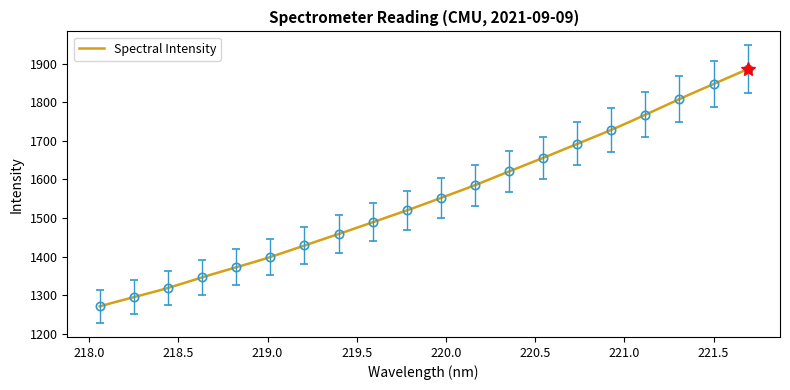

What is the highest value of the Spectral Intensity series?

1885.6